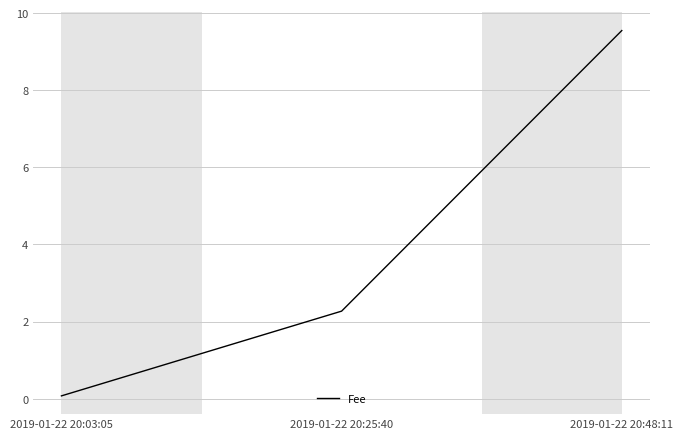

What is the change in value from 2019-01-22 20:25:40 to 2019-01-22 20:48:11?

+7.3